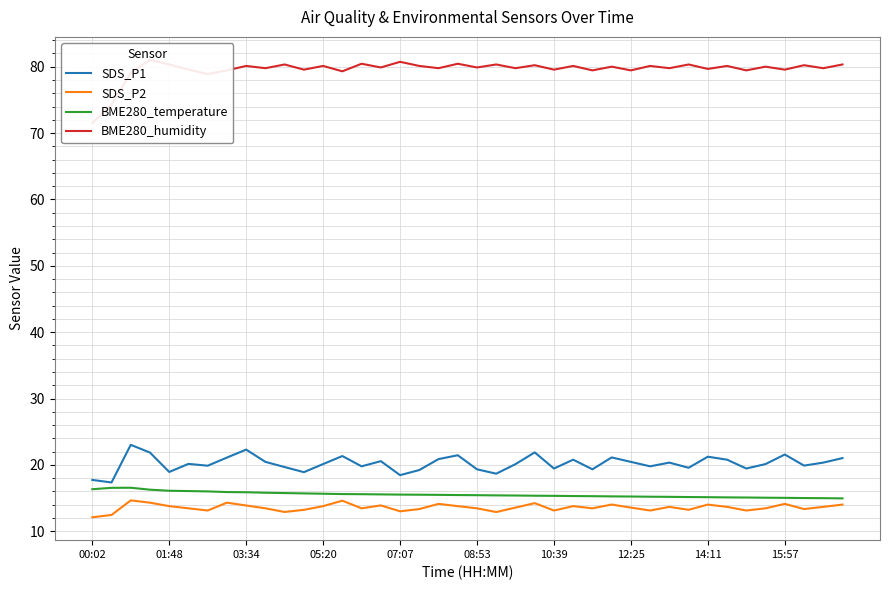

Reading left to right, what are all the values shown in this chart?

SDS_P1: 17.7	17.4	23.0	21.9	18.9	20.1	19.9	21.1	22.3	20.4	19.7	18.9	20.1	21.3	19.8	20.6	18.4	19.2	20.9	21.4	19.3	18.7	20.1	21.9	19.4	20.8	19.3	21.1	20.4	19.8	20.3	19.6	21.2	20.8	19.4	20.1	21.6	19.9	20.3	21.0
SDS_P2: 12.1	12.4	14.7	14.3	13.8	13.4	13.1	14.3	13.9	13.4	12.9	13.2	13.8	14.6	13.4	13.9	13.0	13.3	14.1	13.8	13.4	12.9	13.6	14.2	13.1	13.8	13.4	14.0	13.6	13.1	13.7	13.2	14.0	13.7	13.1	13.4	14.1	13.3	13.7	14.0
BME280_temperature: 16.3	16.5	16.6	16.3	16.1	16.1	16.0	15.9	15.9	15.8	15.8	15.7	15.7	15.6	15.6	15.6	15.5	15.5	15.5	15.4	15.4	15.4	15.4	15.3	15.3	15.3	15.3	15.2	15.2	15.2	15.2	15.2	15.1	15.1	15.1	15.1	15.0	15.0	15.0	14.9
BME280_humidity: 71.5	74.3	79.1	81.0	80.3	79.6	78.9	79.5	80.1	79.8	80.3	79.6	80.1	79.3	80.5	79.9	80.7	80.1	79.8	80.5	79.9	80.3	79.8	80.2	79.6	80.1	79.5	80.0	79.5	80.1	79.8	80.3	79.7	80.1	79.5	80.0	79.6	80.2	79.8	80.3